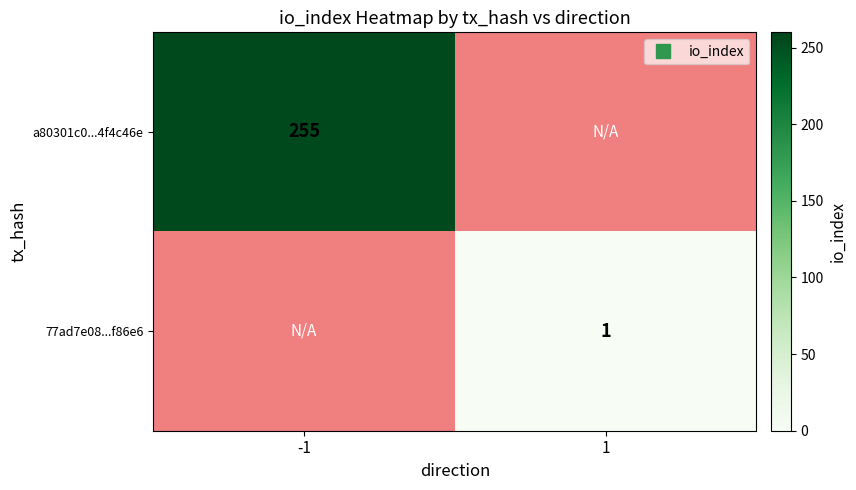

What is the lowest value of the a80301c0...4f4c46e series?

255.0